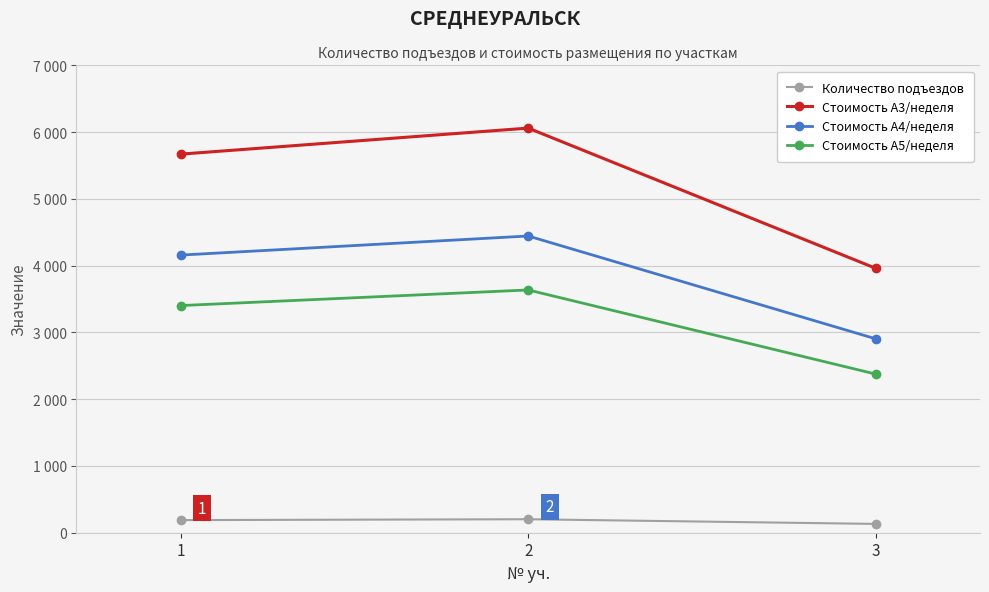

What are all the series names shown in the legend?

Количество подъездов, Стоимость А3/неделя, Стоимость А4/неделя, Стоимость А5/неделя